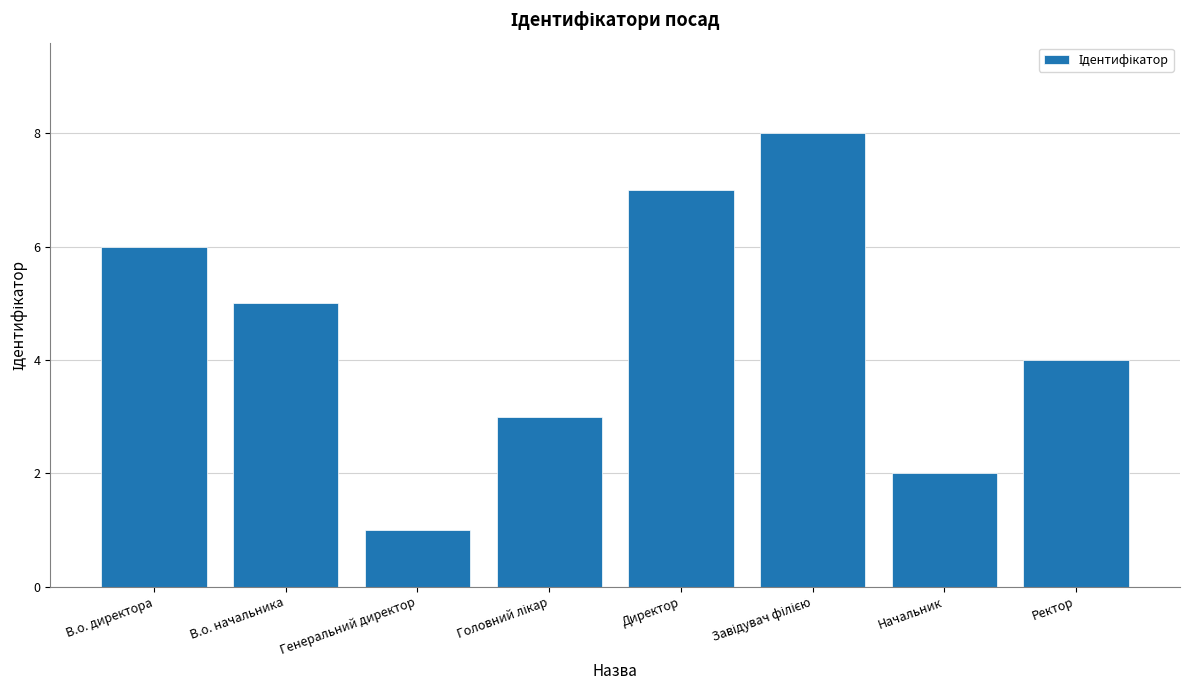

What is the label of the 3rd bar from the left?

Генеральний директор